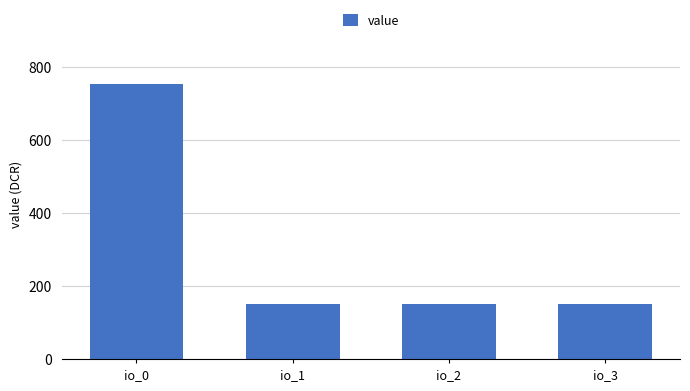

What is the value of the 3rd bar from the left?

150.5